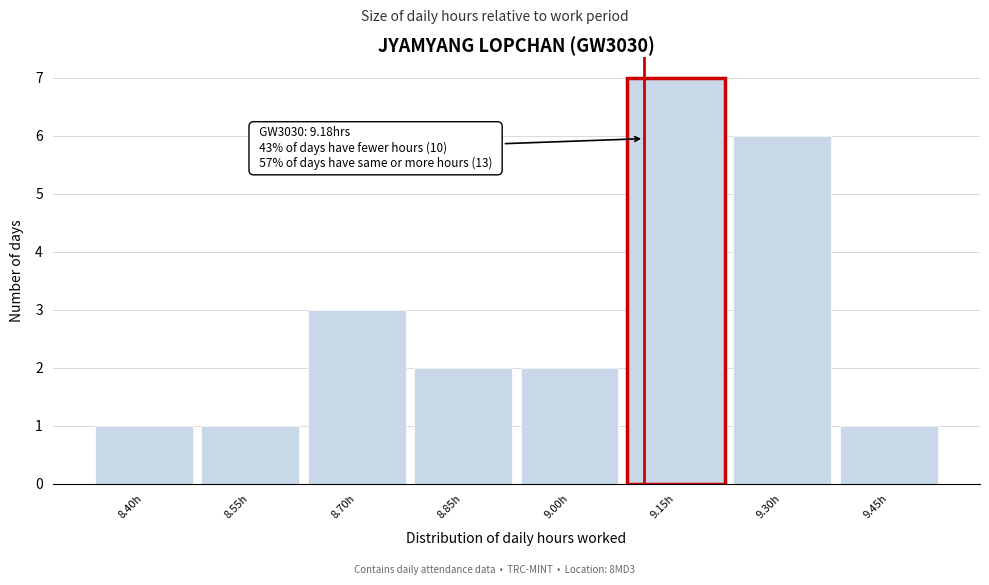

Reading left to right, what are all the values shown in this chart?

8.40h=1	8.55h=1	8.70h=3	8.85h=2	9.00h=2	9.15h=7	9.30h=6	9.45h=1